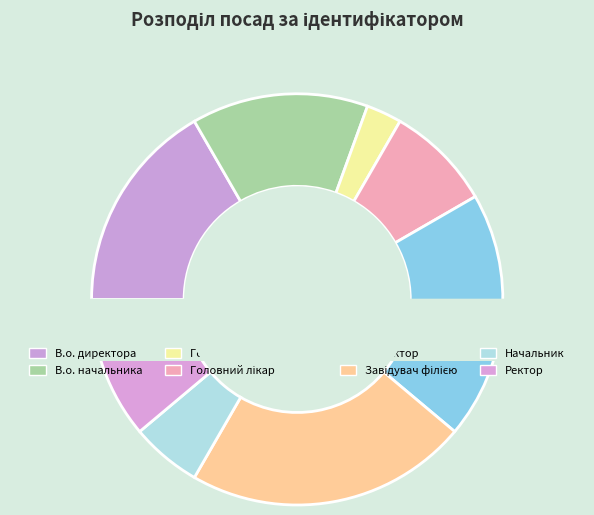

Which category has the biggest portion of the pie?

Завідувач філією